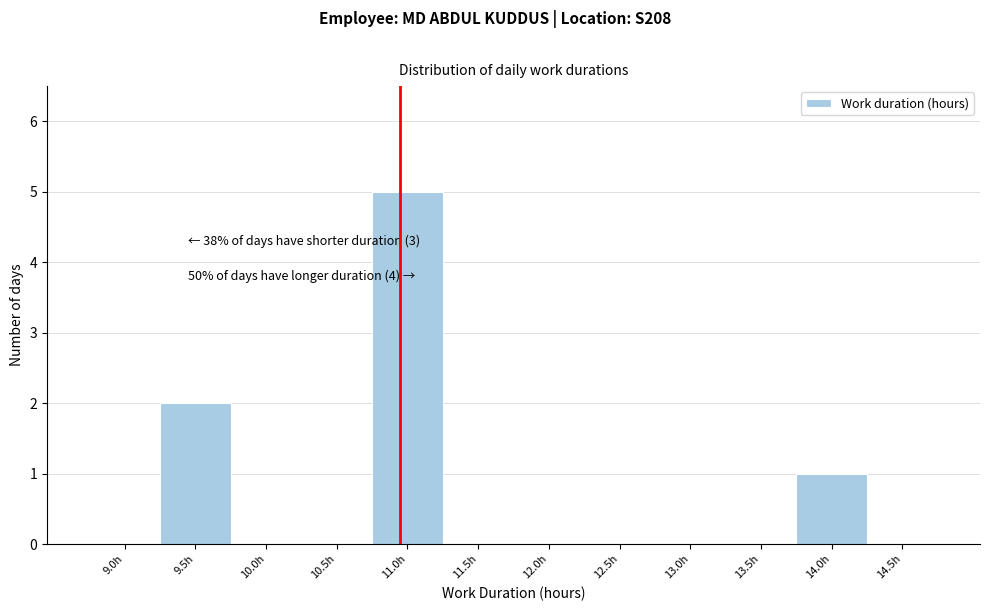

Reading right to left, what are all the values shown in this chart?

14.5h=0	14.0h=1	13.5h=0	13.0h=0	12.5h=0	12.0h=0	11.5h=0	11.0h=5	10.5h=0	10.0h=0	9.5h=2	9.0h=0